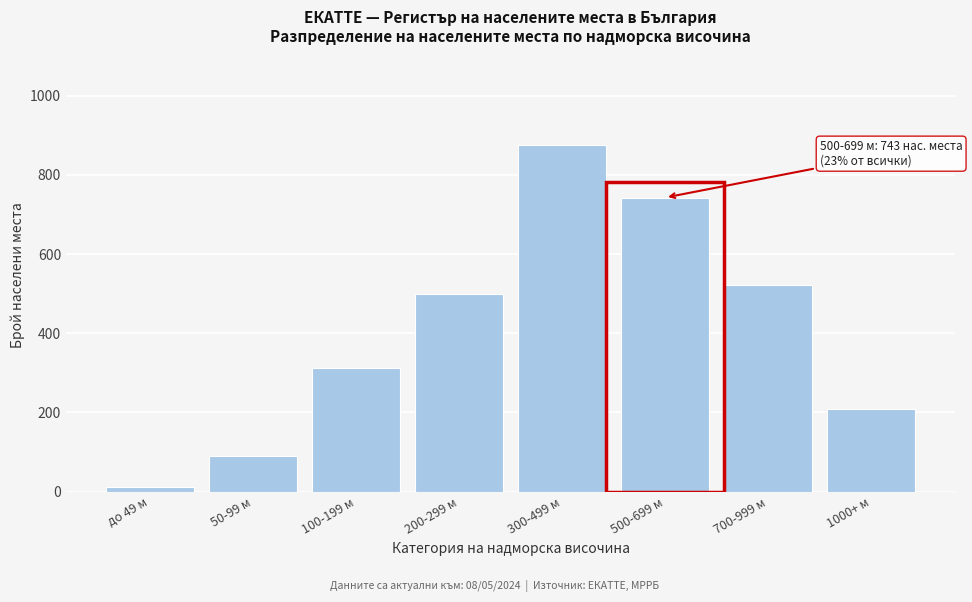

Reading left to right, list all the values displayed in this chart.

12	89	312	498	876	743	521	208